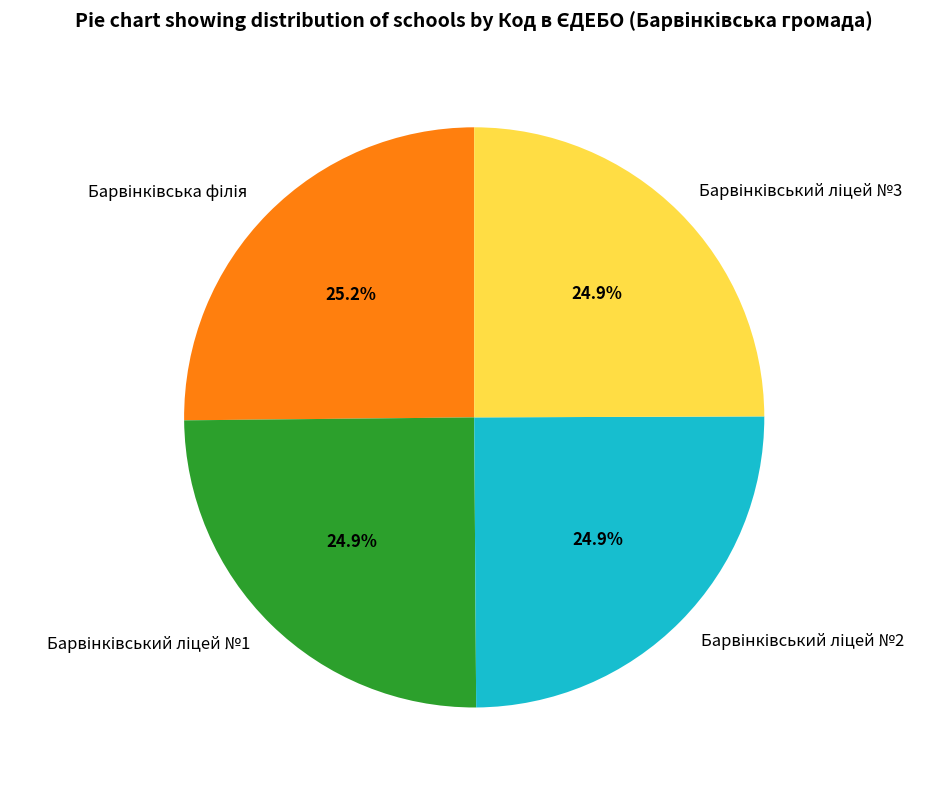

Does any single category account for the majority?

No